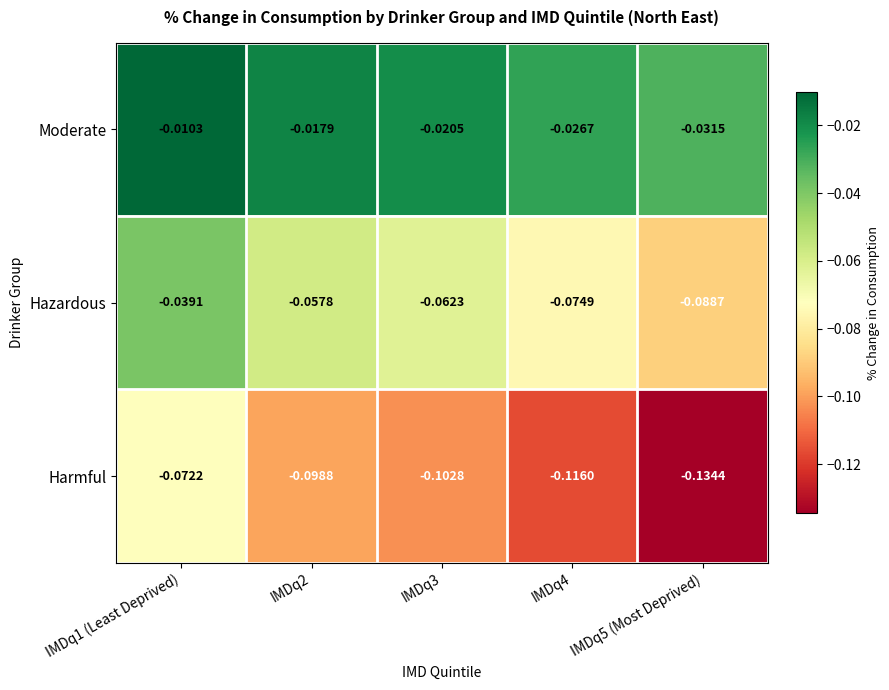

List the series in order of their overall mean, highest first.

Moderate, Hazardous, Harmful